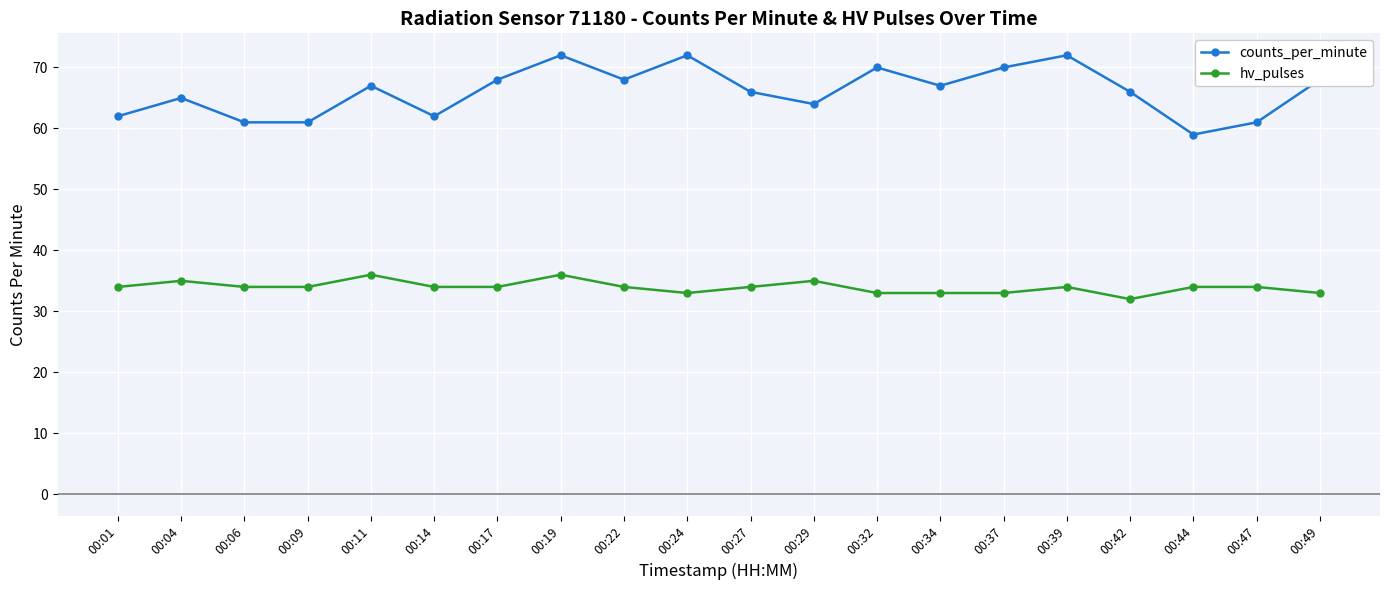

The counts_per_minute series shows 18 at 00:27. True or false?

False